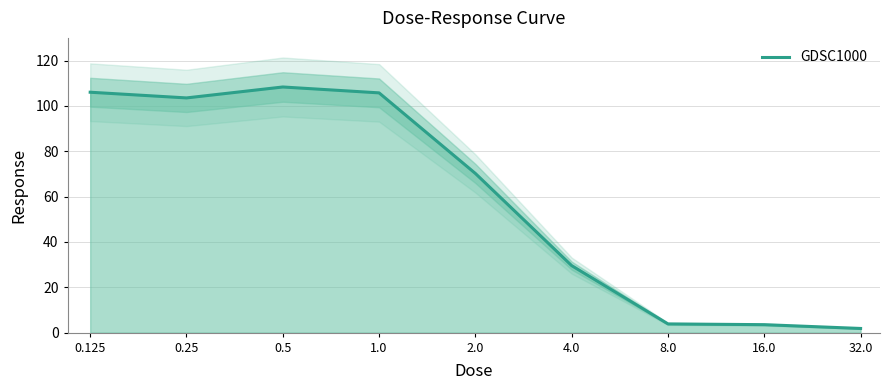

List the labels in order of value, largest first.

0.5, 0.125, 1.0, 0.25, 2.0, 4.0, 8.0, 16.0, 32.0